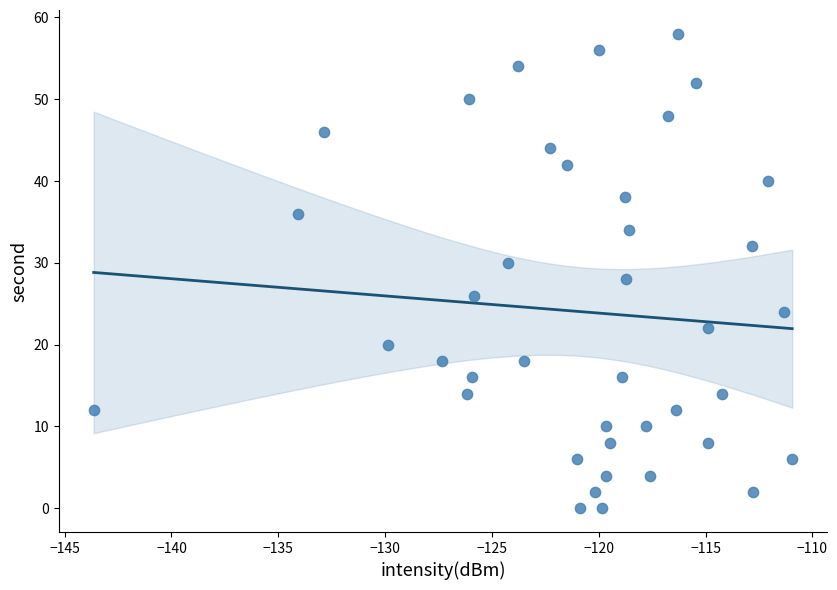

What is the range of Y values (max minus min)?

58